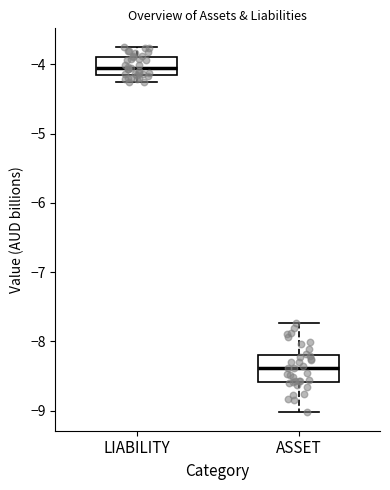

Which box is the tallest, from its lower edge to its upper edge?

ASSET